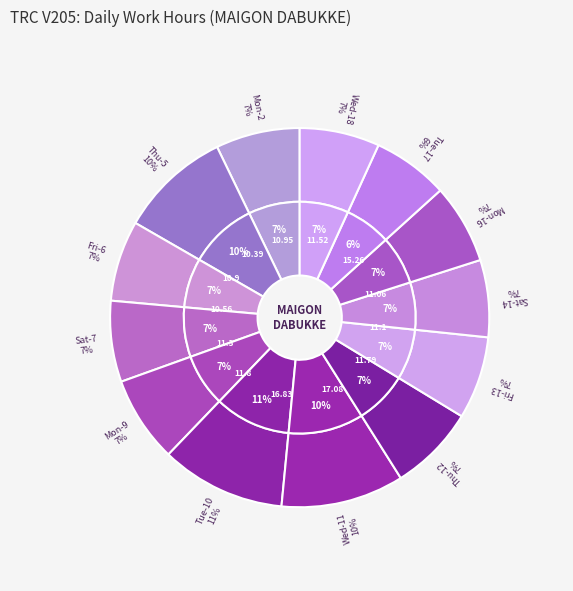

To the nearest percent, what portion does Thu-12 represent?

7%